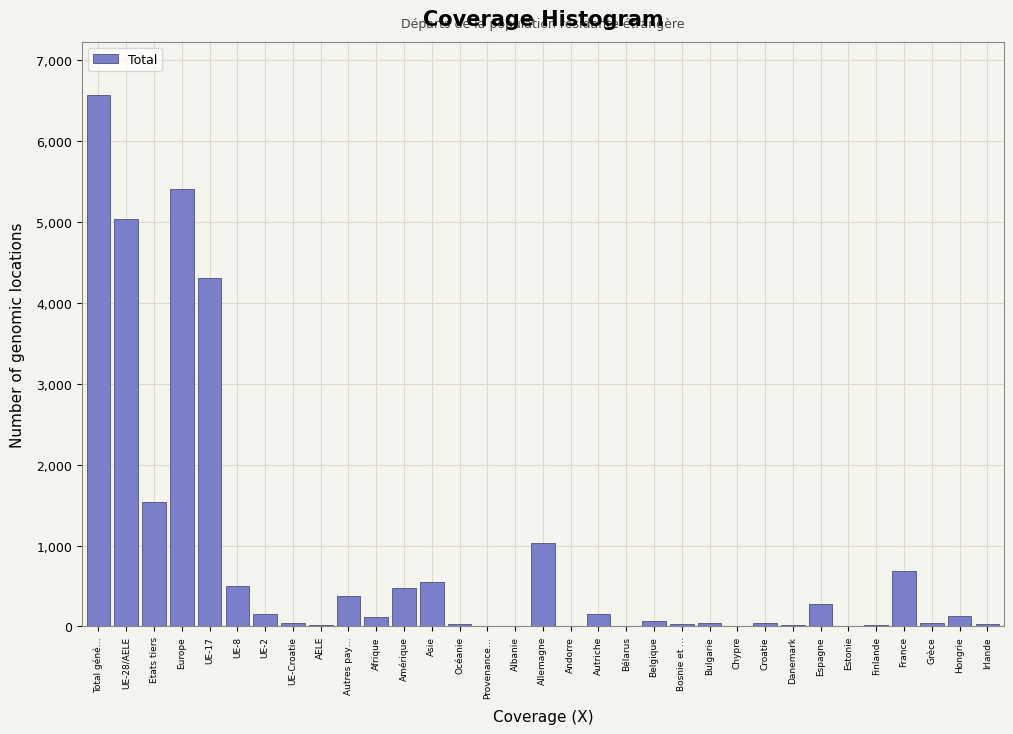

Is it true that the value at Europe is 2182?

False